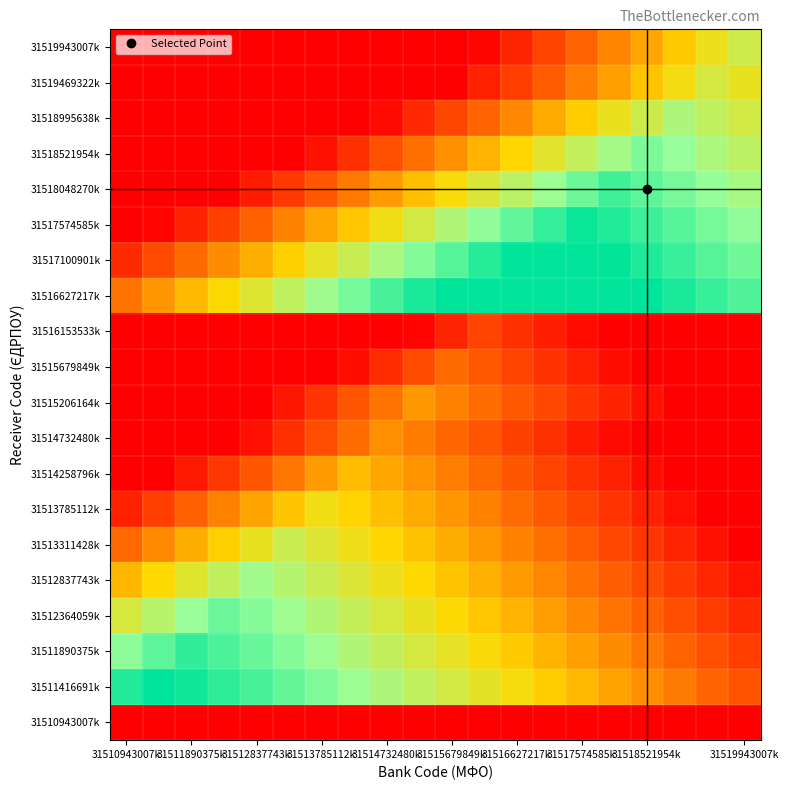

At how many categories does at least one series exceed 0?

20